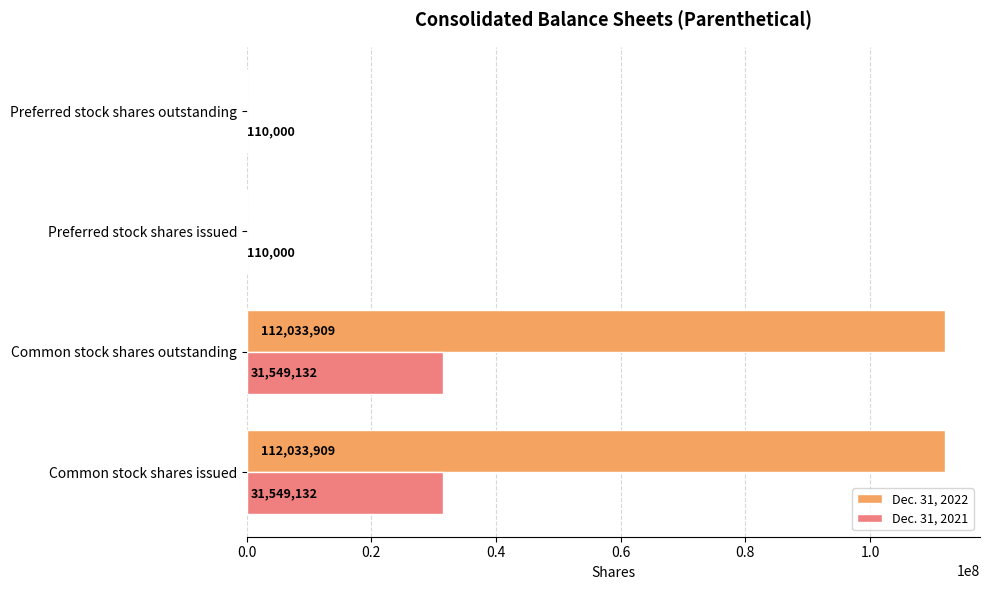

What is the maximum value for Dec. 31, 2022?

112033909